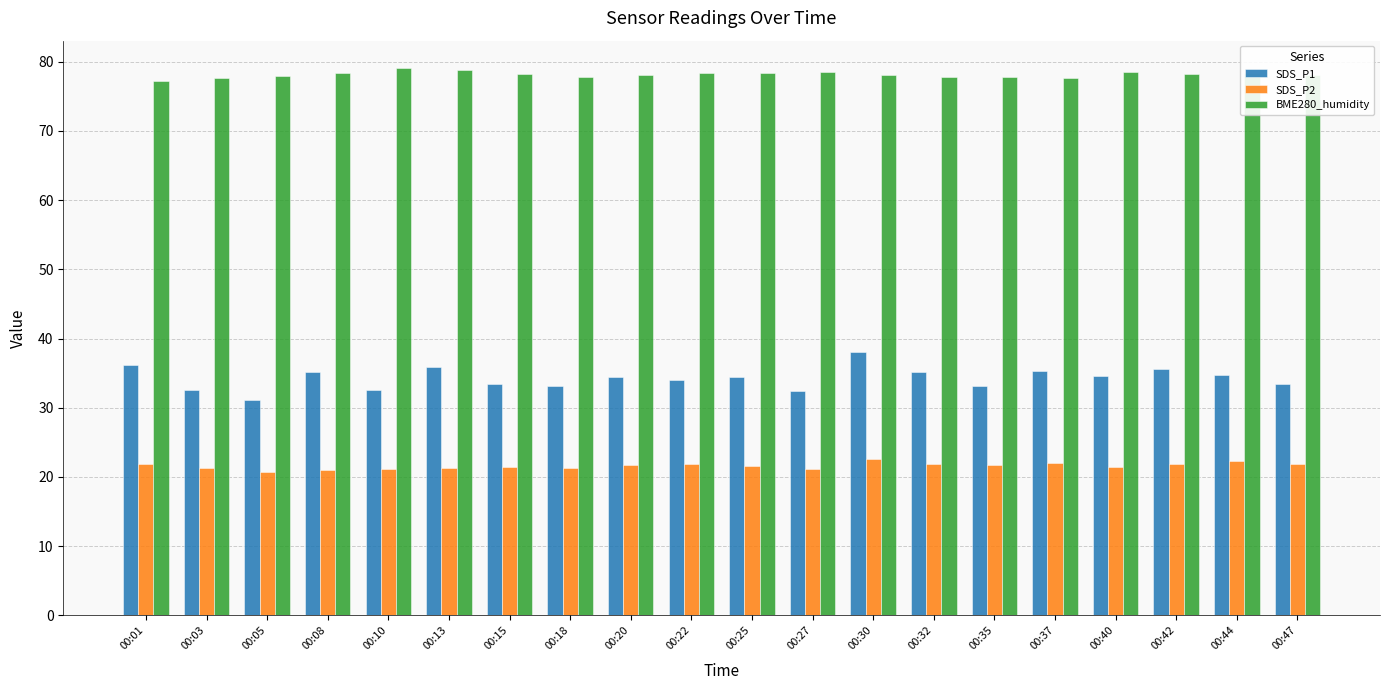

Does the chart contain stacked bars?

No